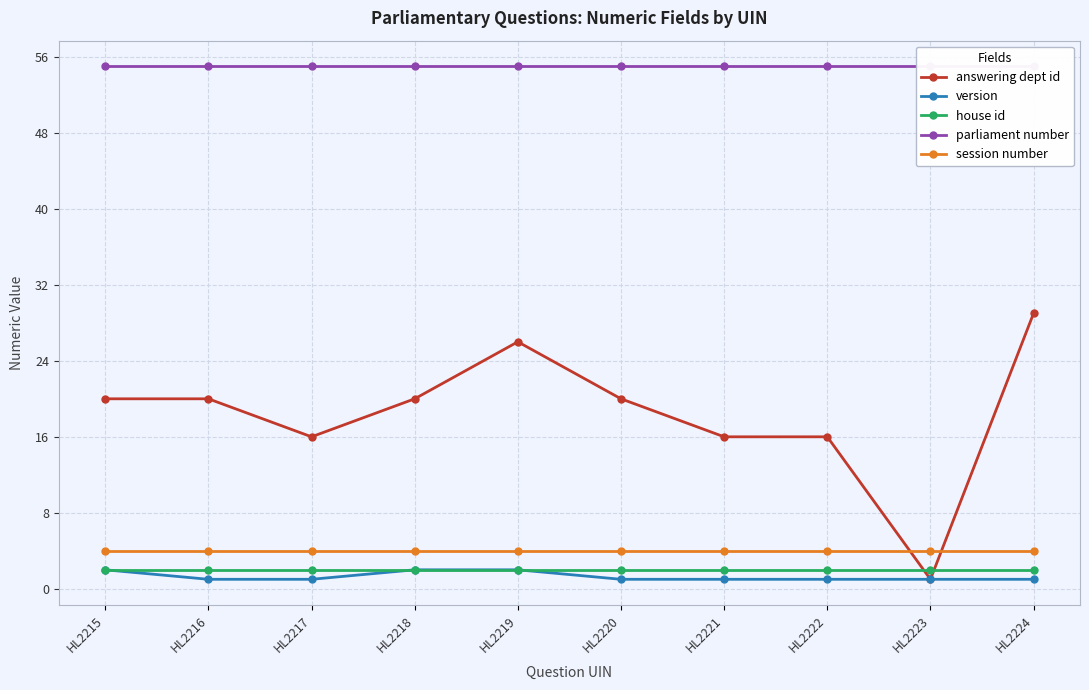

Which series has the widest spread of values?

answering dept id